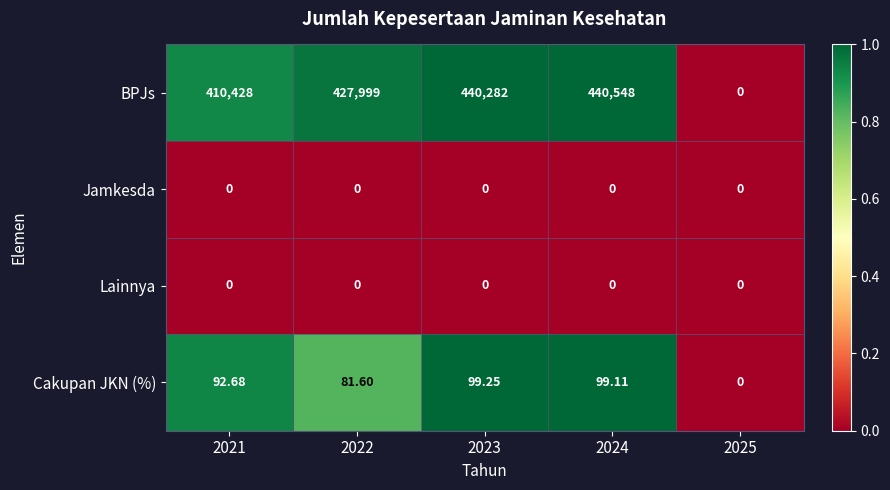

Is the value of Jamkesda at 2025 greater than the value of BPJs at 2024?

No